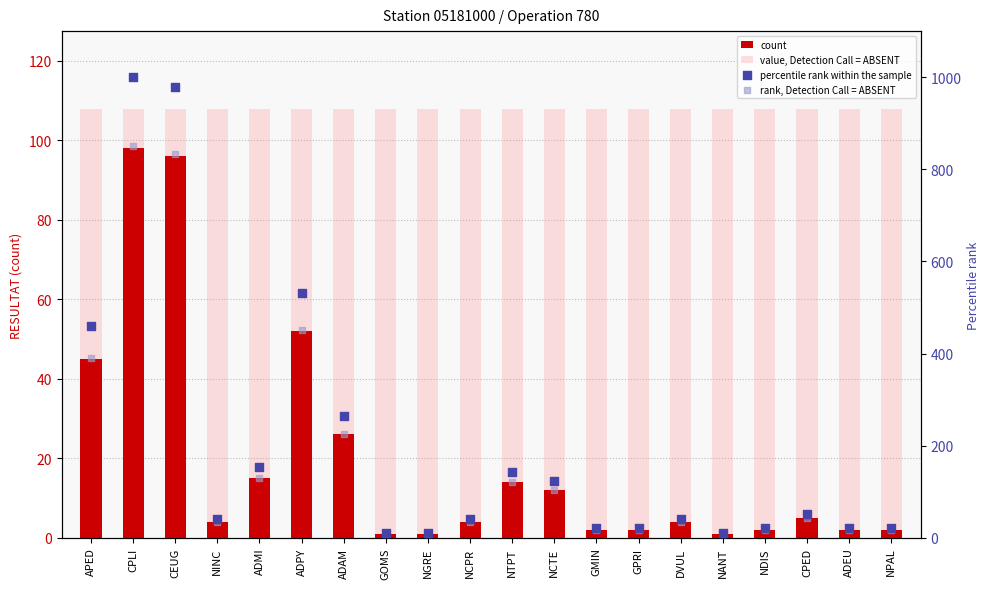

Which series has the widest spread of Y values?

percentile rank within the sample